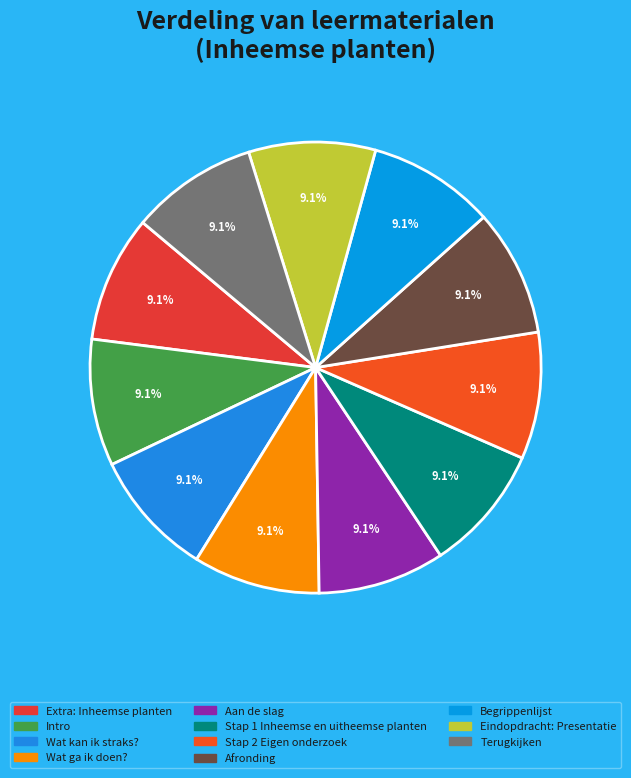

Is there any slice that represents more than half of the pie?

No